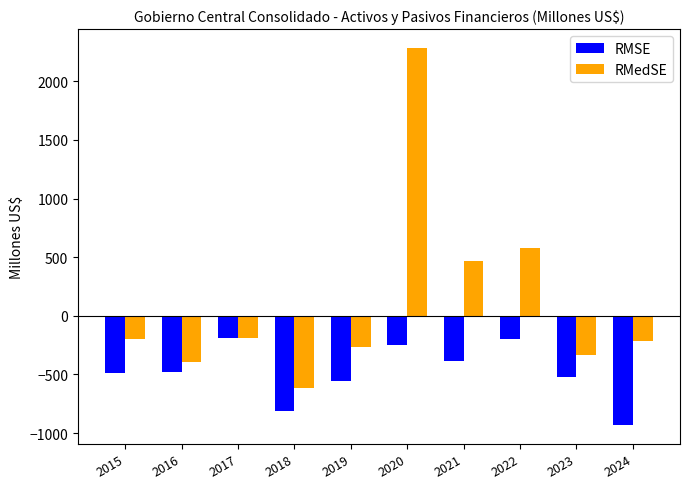

What are all the series names shown in the legend?

RMSE, RMedSE